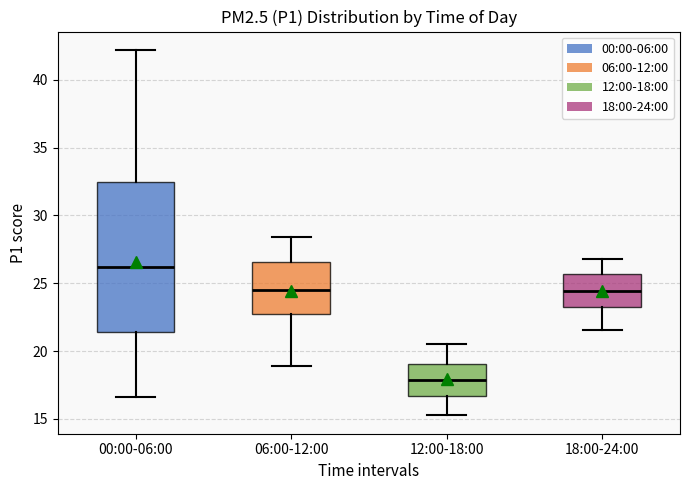

Where does the lower whisker of the box for 06:00-12:00 end on the y-axis? The values are not printed on the chart, so give them approximately, as read against the axis.

19.0